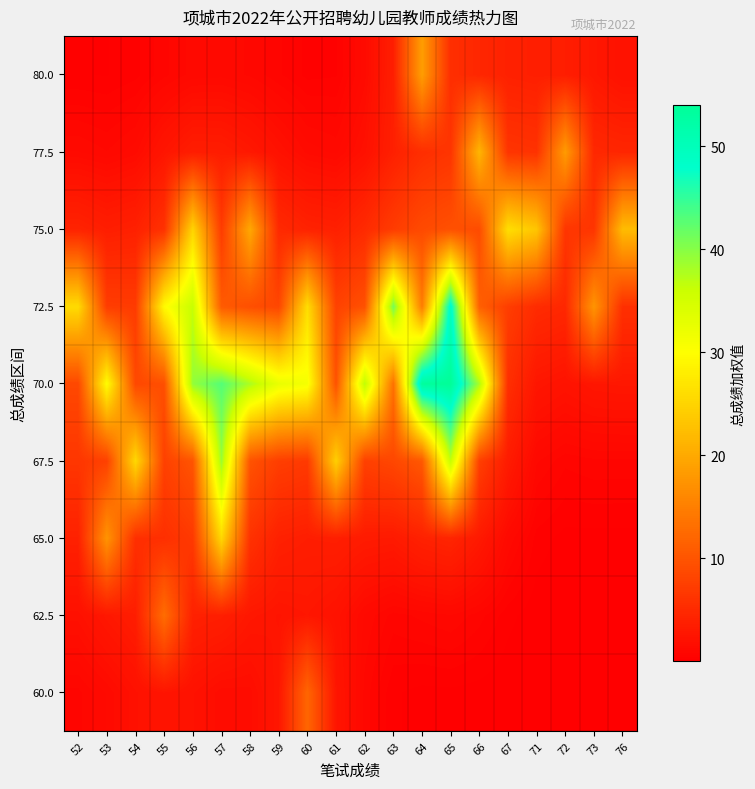

Which series has the largest total across all categories?

70.0